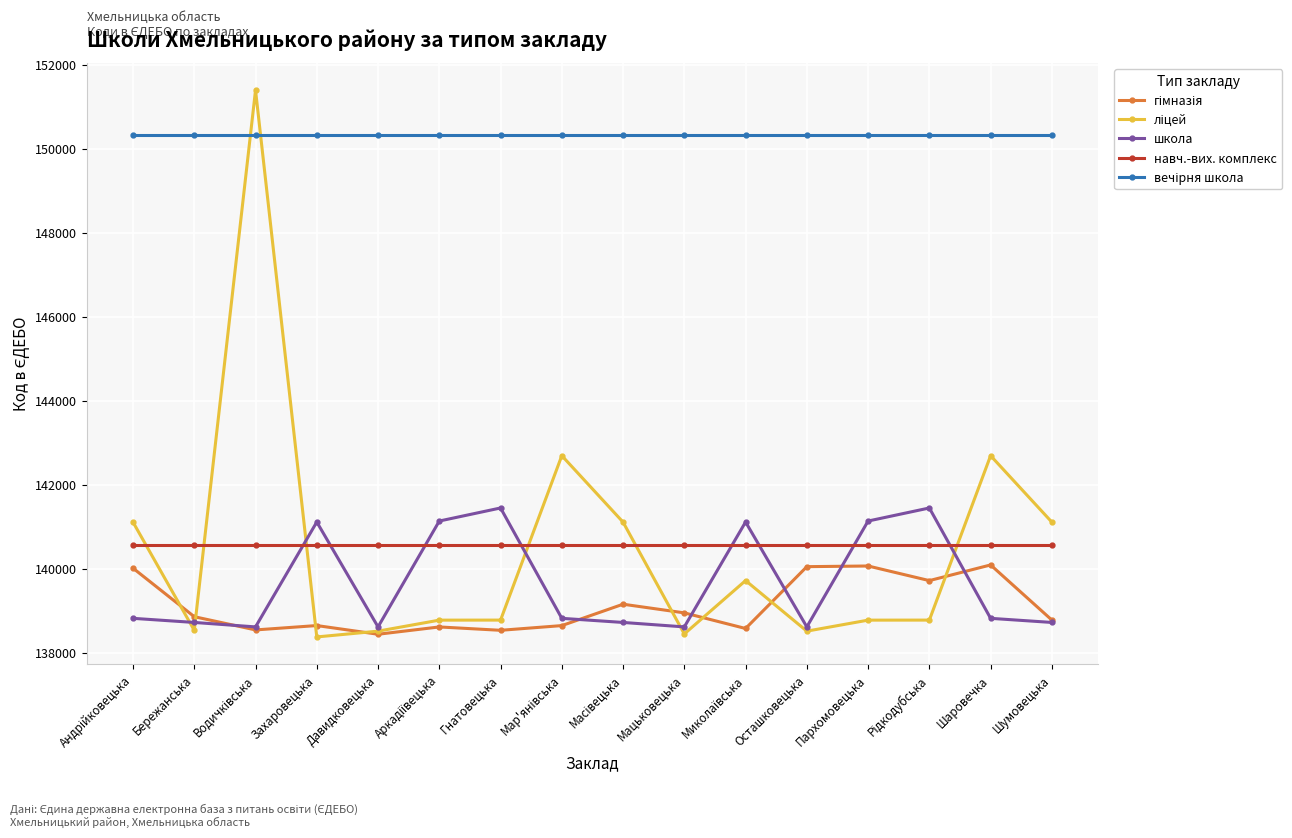

What is the maximum value shown in the chart?

151392